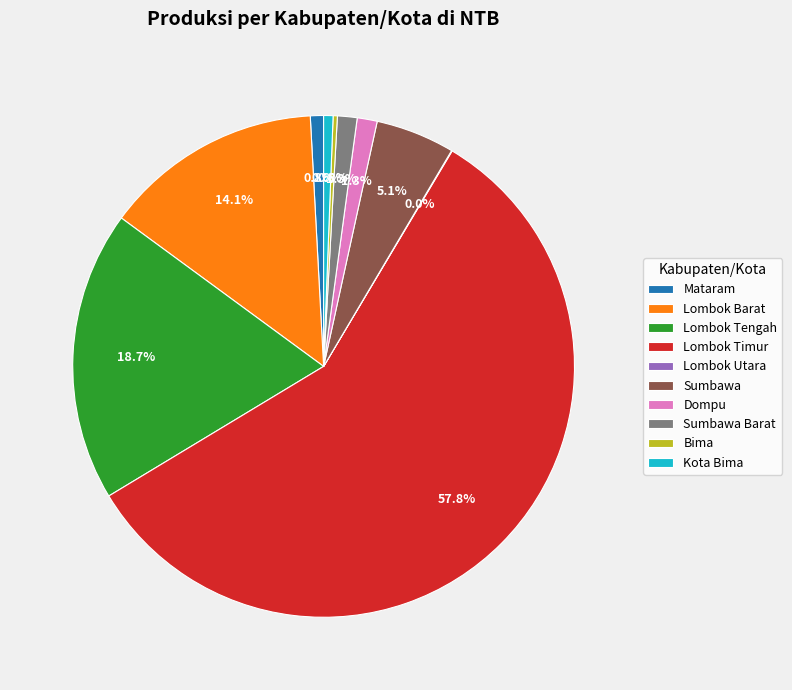

Which category has the biggest portion of the pie?

Lombok Timur